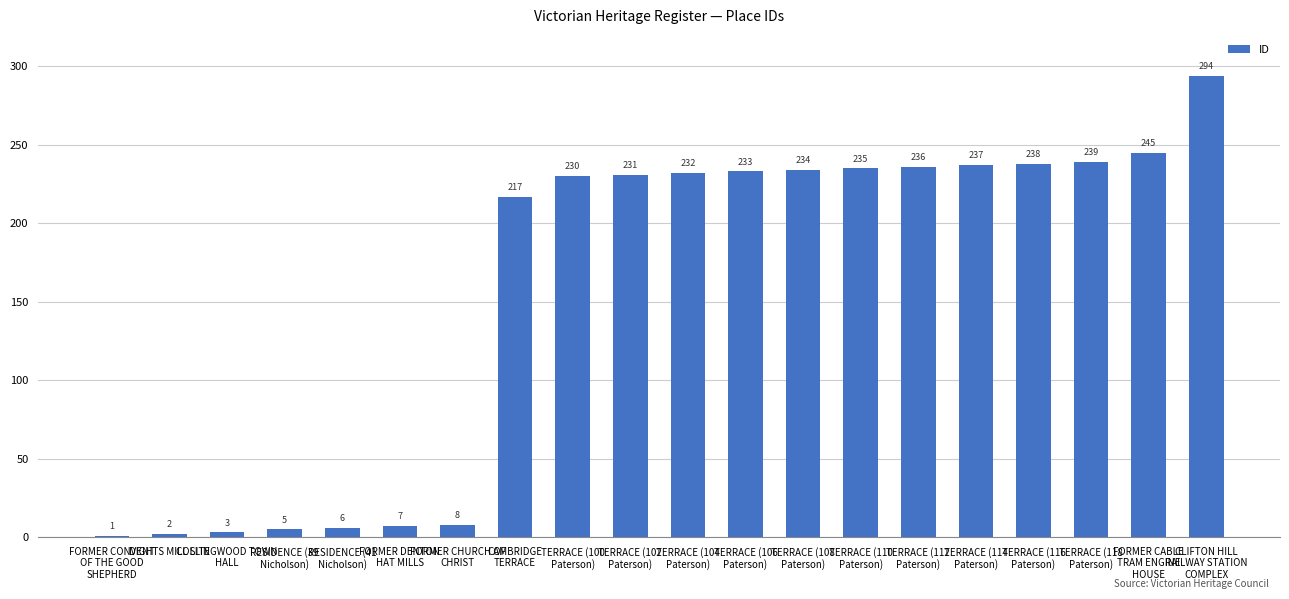

Rank the categories by value from lowest to highest.

FORMER CONVENT
OF THE GOOD
SHEPHERD, DIGHTS MILL SITE, COLLINGWOOD TOWN
HALL, RESIDENCE (39
Nicholson), RESIDENCE (41
Nicholson), FORMER DENTON
HAT MILLS, FORMER CHURCH OF
CHRIST, CAMBRIDGE
TERRACE, TERRACE (100
Paterson), TERRACE (102
Paterson), TERRACE (104
Paterson), TERRACE (106
Paterson), TERRACE (108
Paterson), TERRACE (110
Paterson), TERRACE (112
Paterson), TERRACE (114
Paterson), TERRACE (116
Paterson), TERRACE (118
Paterson), FORMER CABLE
TRAM ENGINE
HOUSE, CLIFTON HILL
RAILWAY STATION
COMPLEX